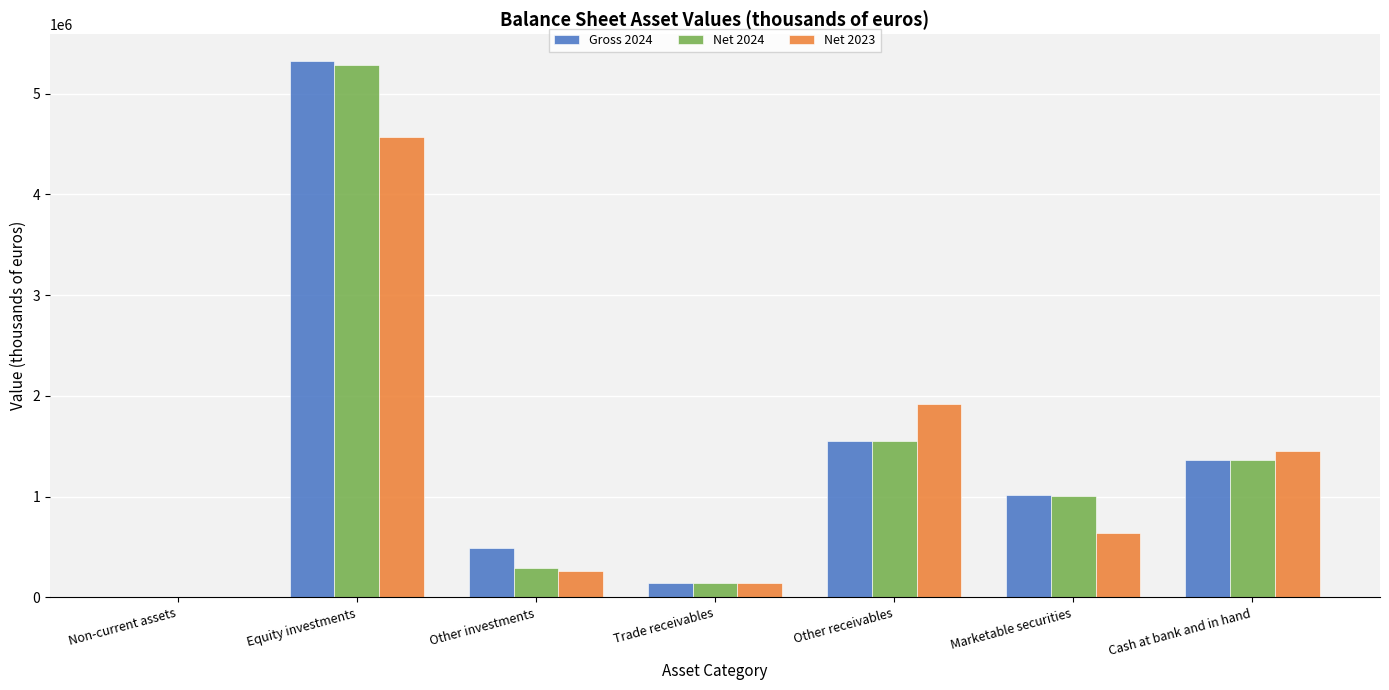

Is the value of Net 2024 at Non-current assets greater than the value of Net 2023 at Marketable securities?

No